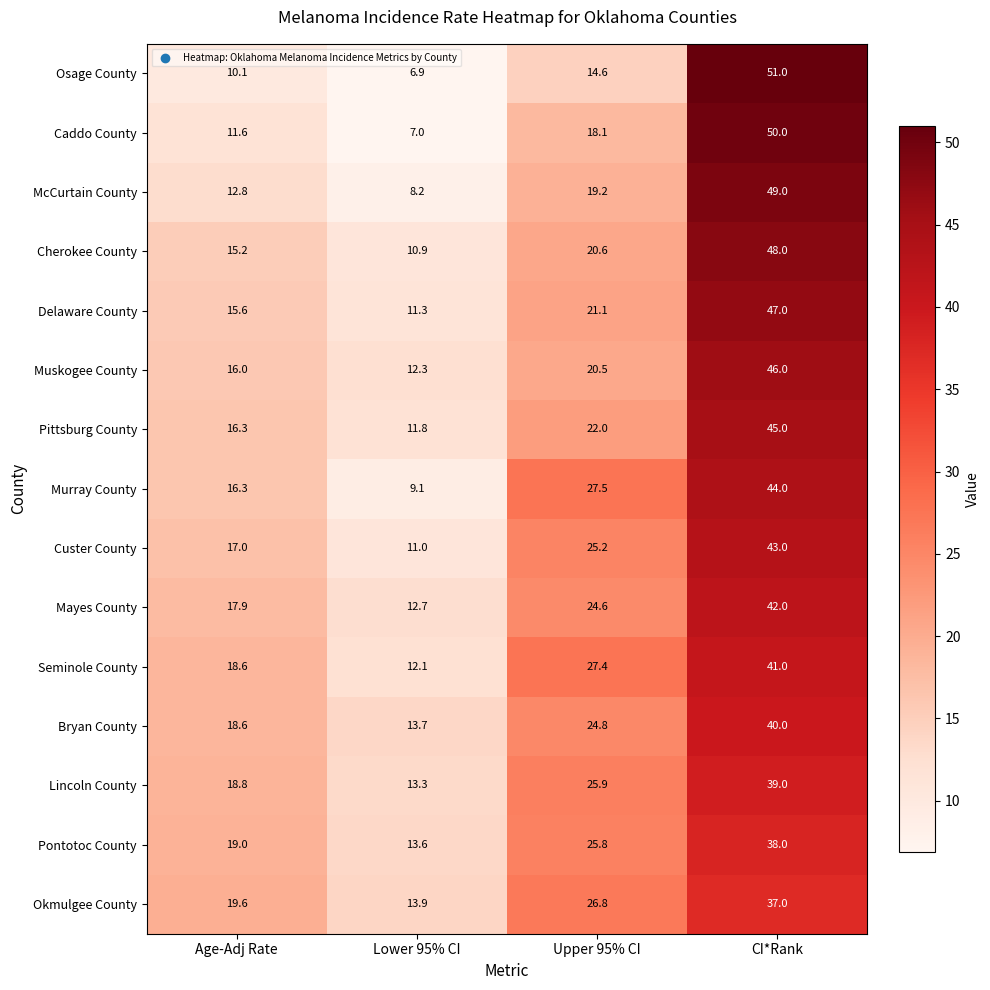

Rank the series by their maximum value, from highest to lowest.

Osage County, Caddo County, McCurtain County, Cherokee County, Delaware County, Muskogee County, Pittsburg County, Murray County, Custer County, Mayes County, Seminole County, Bryan County, Lincoln County, Pontotoc County, Okmulgee County